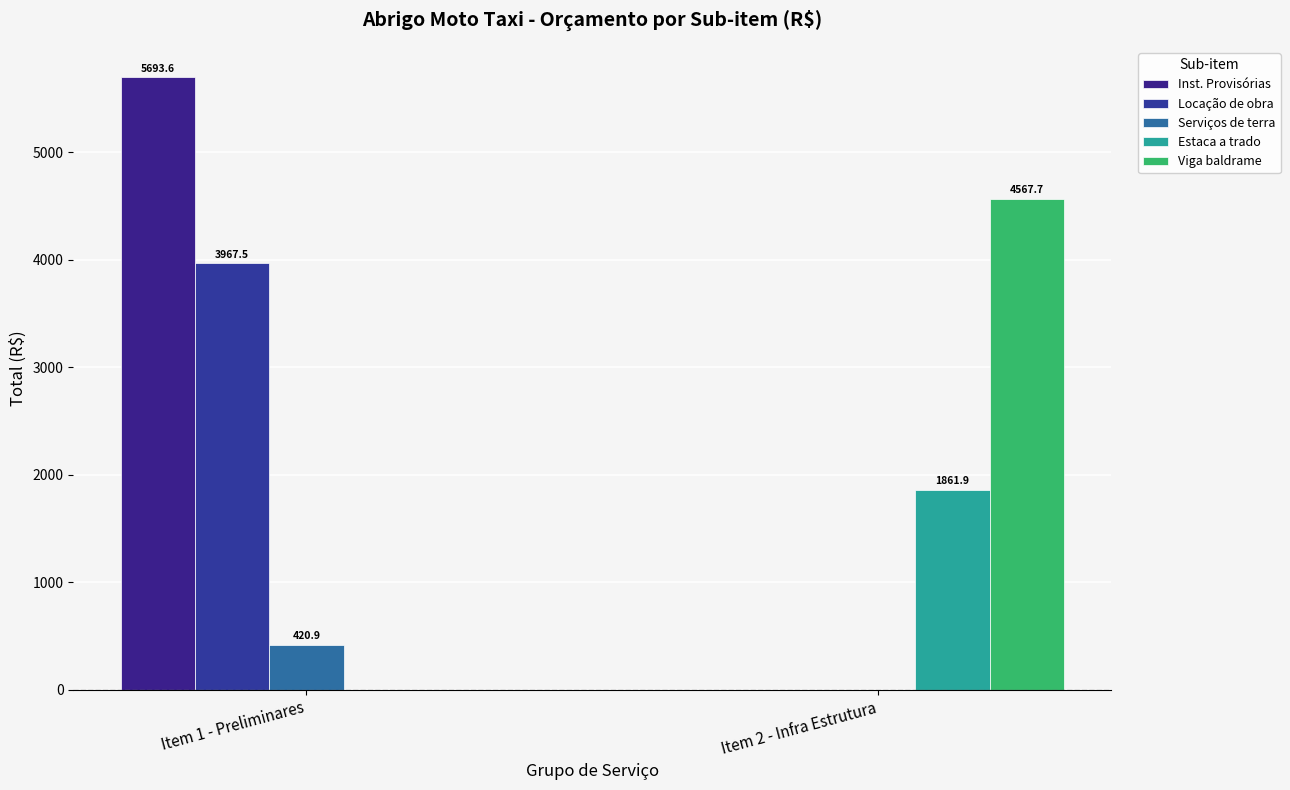

What is the difference between the highest and lowest values at Item 1 - Preliminares?

5693.6